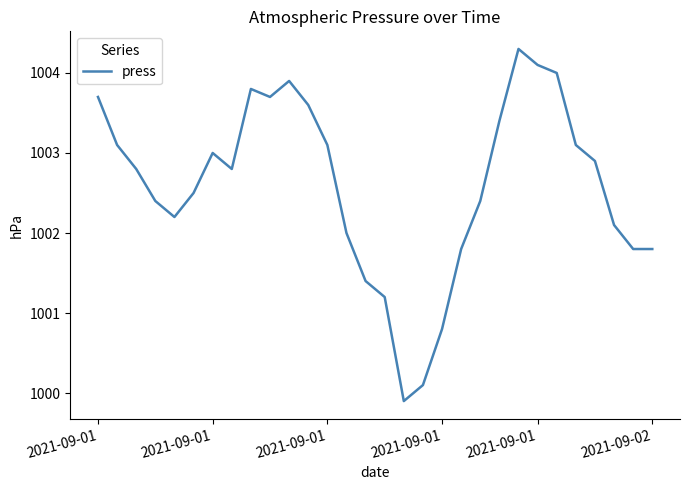

What is the difference between the maximum and minimum values?

4.4